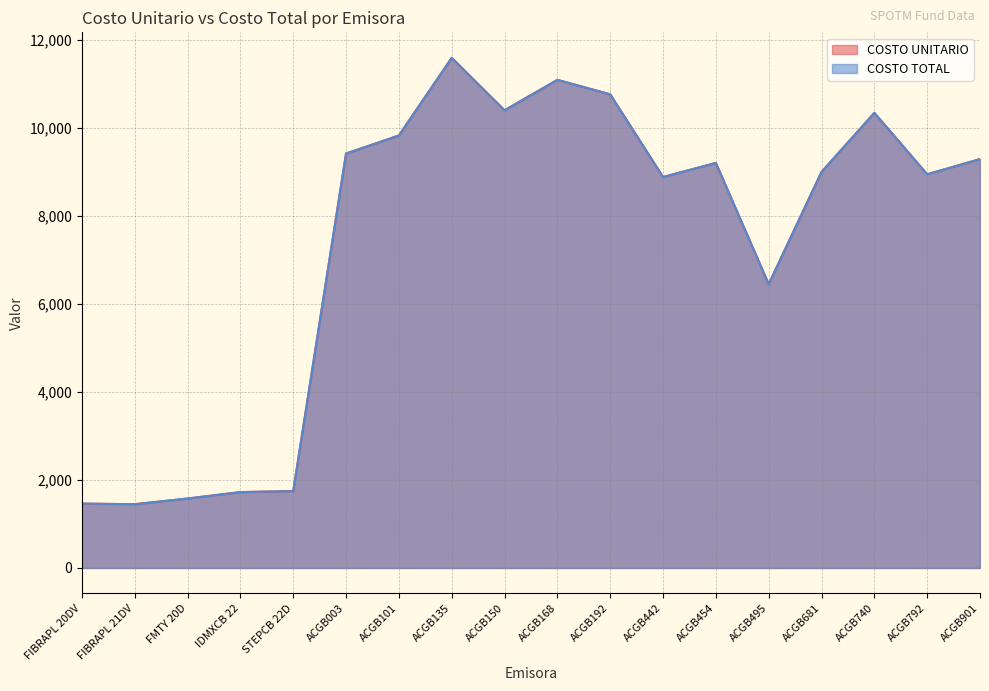

True or false: COSTO UNITARIO and COSTO TOTAL intersect in this chart.

False